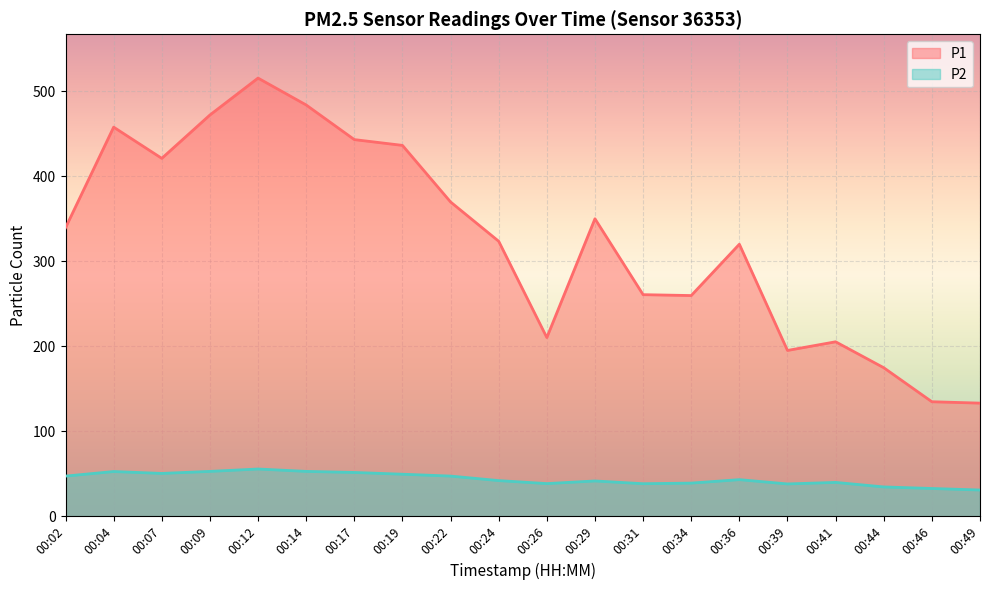

How many interior local peaks does the P2 series have?

5